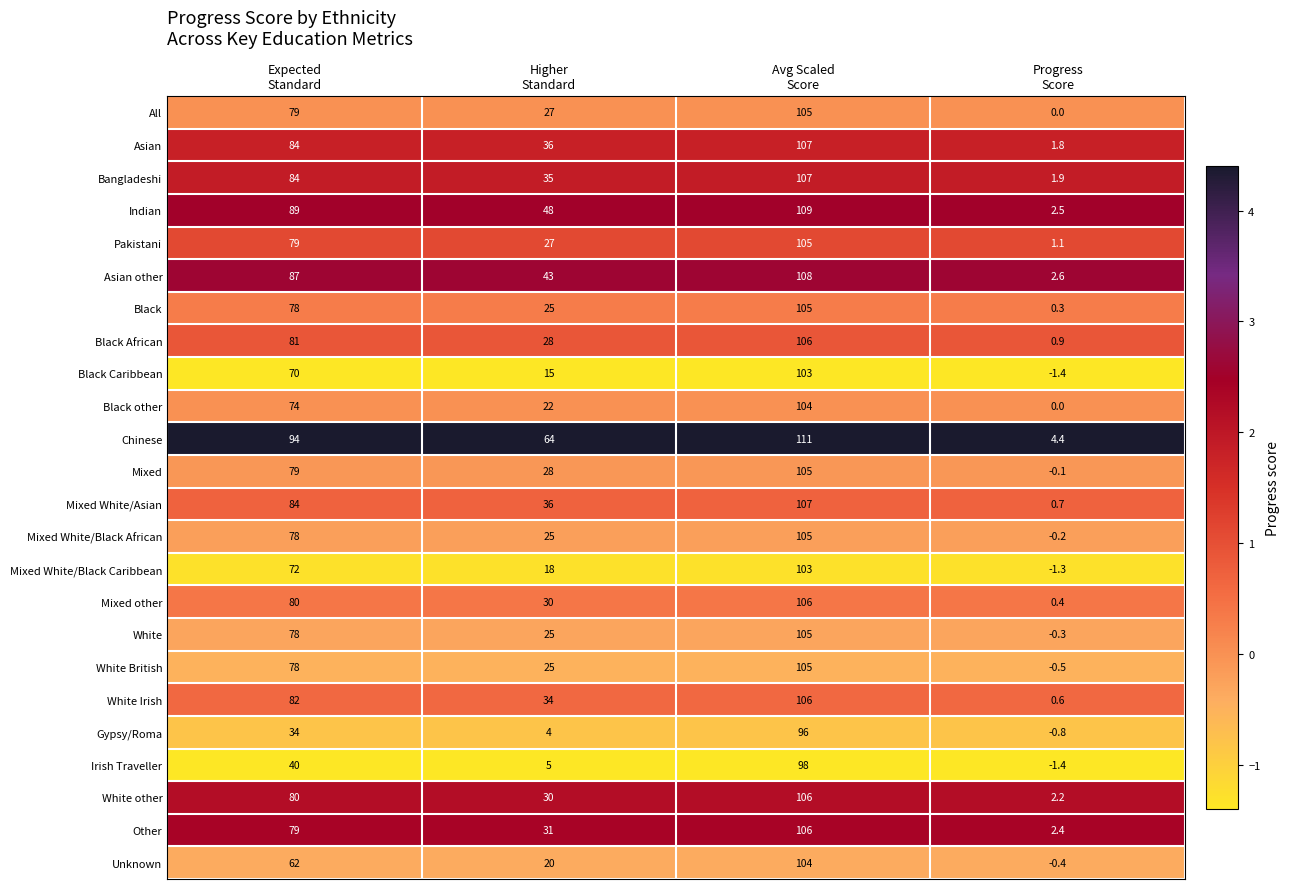

What is the sum of all Black Caribbean values?

186.6